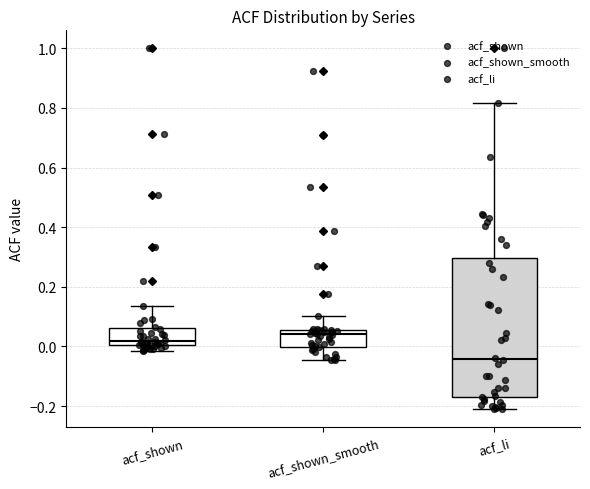

Reading left to right, read every box against the y-axis: the position of its median line, the range the box covers, and the ends of its whiskers. The values are not printed on the chart, so give them approximately, as read against the axis.

acf_shown: median 0.02, box 0.00 to 0.06, whiskers -0.02 to 0.14
acf_shown_smooth: median 0.04, box 0.00 to 0.06, whiskers -0.04 to 0.10
acf_li: median -0.04, box -0.16 to 0.30, whiskers -0.20 to 0.82